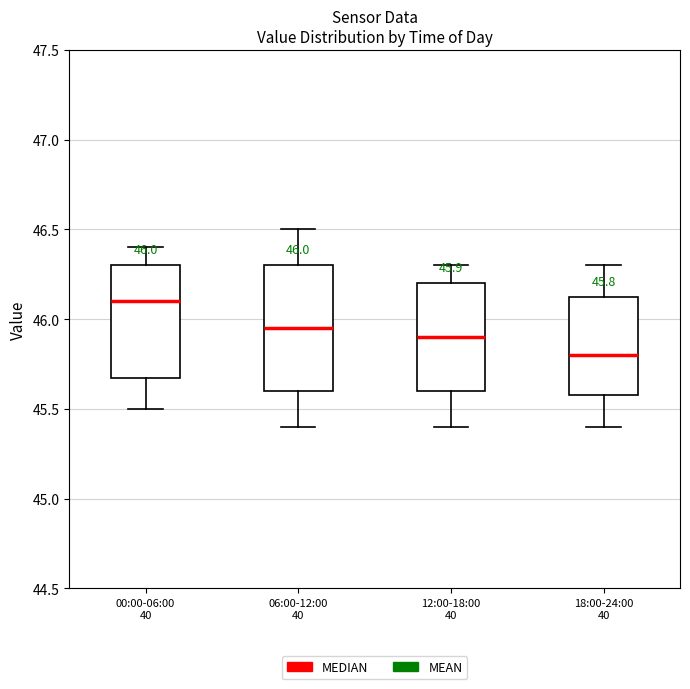

Comparing the boxes themselves (not the whiskers), which one is the tallest?

06:00-12:00 40